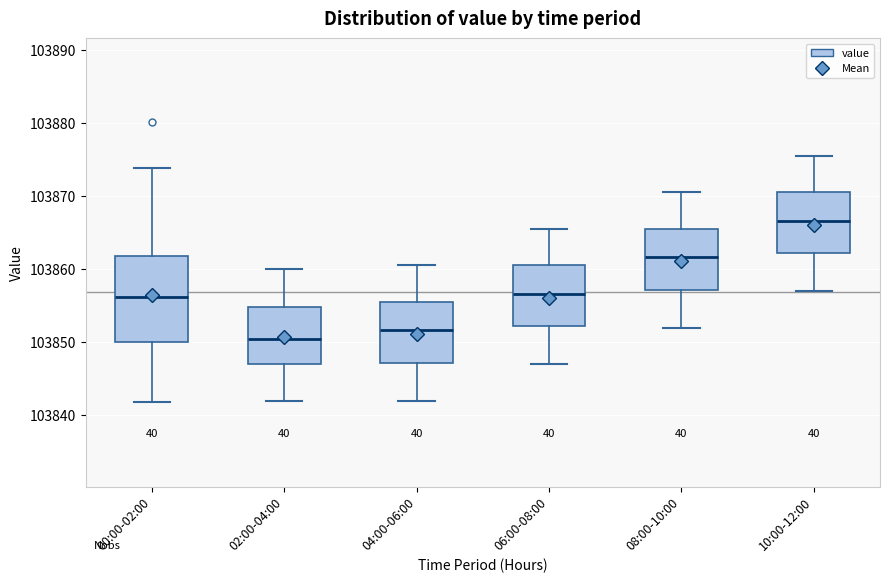

Reading left to right, transcribe this box plot: for each box, give where its median line is, the range the box spans, and where its two whiskers end, as read against the y-axis. The values are not printed on the chart, so give them approximately, as read against the axis.

00:00-02:00: median 103856, box 103850 to 103862, whiskers 103842 to 103874
02:00-04:00: median 103851, box 103847 to 103855, whiskers 103842 to 103860
04:00-06:00: median 103852, box 103847 to 103856, whiskers 103842 to 103861
06:00-08:00: median 103857, box 103852 to 103861, whiskers 103847 to 103866
08:00-10:00: median 103862, box 103857 to 103866, whiskers 103852 to 103871
10:00-12:00: median 103867, box 103862 to 103871, whiskers 103857 to 103876